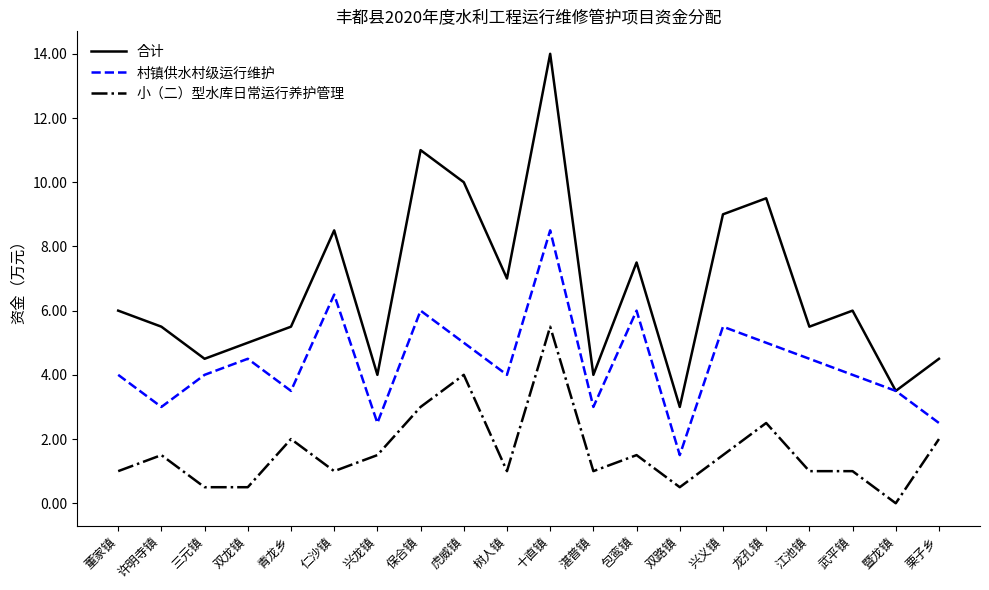

The 小（二）型水库日常运行养护管理 series shows 4.0 at 虎威镇. True or false?

True